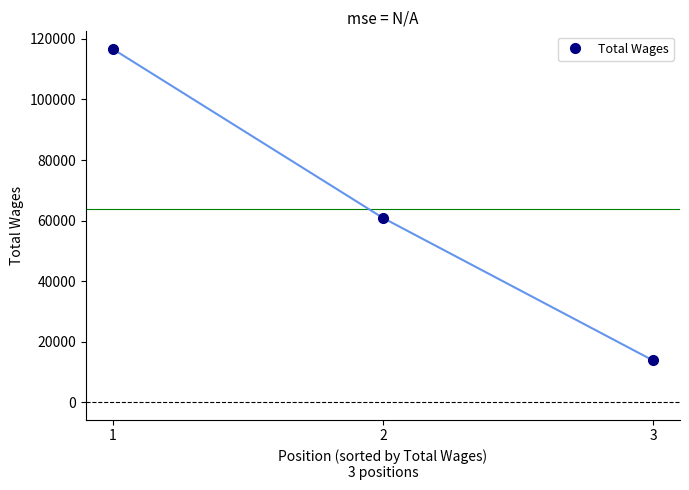

Does the chart display data point markers on the line(s)?

Yes